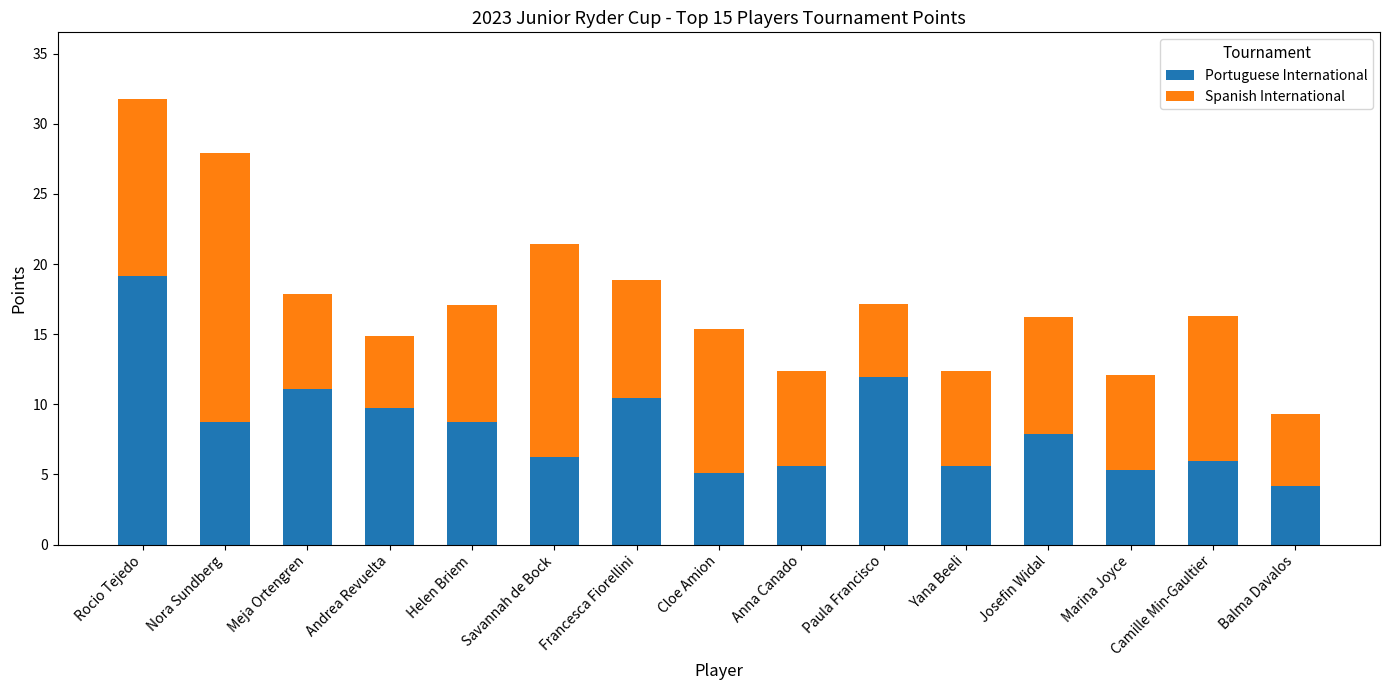

Which category has the highest value in the Portuguese International series?

Rocio Tejedo